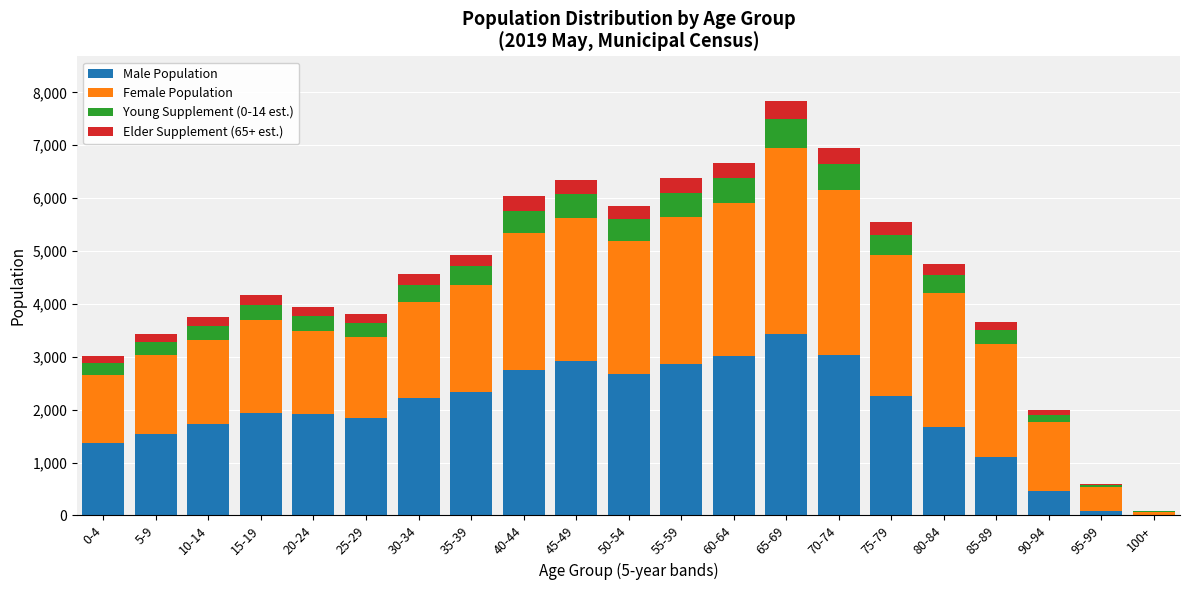

How many data points does each series have?

21